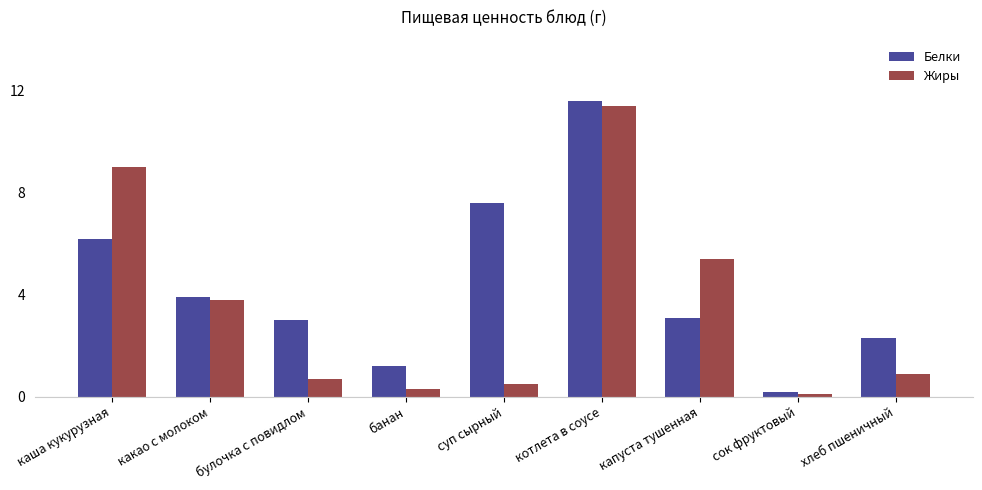

What is the value of the Жиры bar at the 5th from the left?

0.5